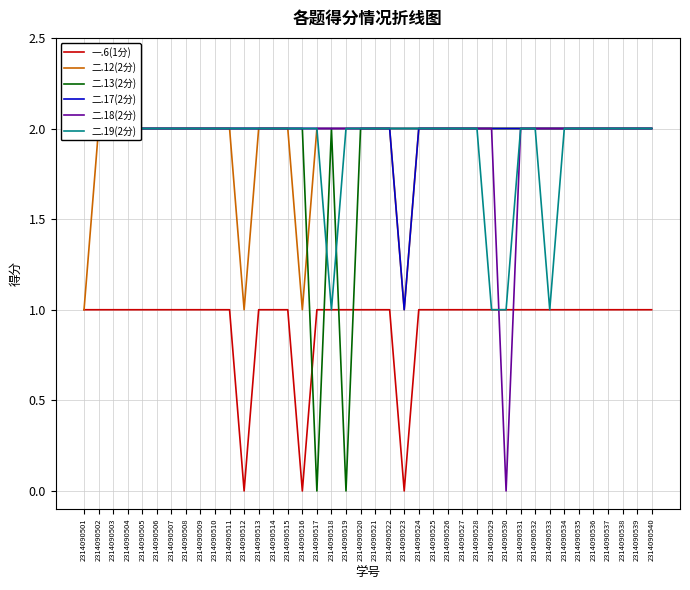

Reading left to right, transcribe all the data shown in this chart.

一.6(1分): 2314090501=1	2314090502=1	2314090503=1	2314090504=1	2314090505=1	2314090506=1	2314090507=1	2314090508=1	2314090509=1	2314090510=1	2314090511=1	2314090512=0	2314090513=1	2314090514=1	2314090515=1	2314090516=0	2314090517=1	2314090518=1	2314090519=1	2314090520=1	2314090521=1	2314090522=1	2314090523=0	2314090524=1	2314090525=1	2314090526=1	2314090527=1	2314090528=1	2314090529=1	2314090530=1	2314090531=1	2314090532=1	2314090533=1	2314090534=1	2314090535=1	2314090536=1	2314090537=1	2314090538=1	2314090539=1	2314090540=1
二.12(2分): 2314090501=1	2314090502=2	2314090503=2	2314090504=2	2314090505=2	2314090506=2	2314090507=2	2314090508=2	2314090509=2	2314090510=2	2314090511=2	2314090512=1	2314090513=2	2314090514=2	2314090515=2	2314090516=1	2314090517=2	2314090518=2	2314090519=2	2314090520=2	2314090521=2	2314090522=2	2314090523=1	2314090524=2	2314090525=2	2314090526=2	2314090527=2	2314090528=2	2314090529=2	2314090530=2	2314090531=2	2314090532=2	2314090533=2	2314090534=2	2314090535=2	2314090536=2	2314090537=2	2314090538=2	2314090539=2	2314090540=2
二.13(2分): 2314090501=2	2314090502=2	2314090503=2	2314090504=2	2314090505=2	2314090506=2	2314090507=2	2314090508=2	2314090509=2	2314090510=2	2314090511=2	2314090512=2	2314090513=2	2314090514=2	2314090515=2	2314090516=2	2314090517=0	2314090518=2	2314090519=0	2314090520=2	2314090521=2	2314090522=2	2314090523=2	2314090524=2	2314090525=2	2314090526=2	2314090527=2	2314090528=2	2314090529=2	2314090530=2	2314090531=2	2314090532=2	2314090533=2	2314090534=2	2314090535=2	2314090536=2	2314090537=2	2314090538=2	2314090539=2	2314090540=2
二.17(2分): 2314090501=2	2314090502=2	2314090503=2	2314090504=2	2314090505=2	2314090506=2	2314090507=2	2314090508=2	2314090509=2	2314090510=2	2314090511=2	2314090512=2	2314090513=2	2314090514=2	2314090515=2	2314090516=2	2314090517=2	2314090518=2	2314090519=2	2314090520=2	2314090521=2	2314090522=2	2314090523=1	2314090524=2	2314090525=2	2314090526=2	2314090527=2	2314090528=2	2314090529=2	2314090530=2	2314090531=2	2314090532=2	2314090533=2	2314090534=2	2314090535=2	2314090536=2	2314090537=2	2314090538=2	2314090539=2	2314090540=2
二.18(2分): 2314090501=2	2314090502=2	2314090503=2	2314090504=2	2314090505=2	2314090506=2	2314090507=2	2314090508=2	2314090509=2	2314090510=2	2314090511=2	2314090512=2	2314090513=2	2314090514=2	2314090515=2	2314090516=2	2314090517=2	2314090518=2	2314090519=2	2314090520=2	2314090521=2	2314090522=2	2314090523=2	2314090524=2	2314090525=2	2314090526=2	2314090527=2	2314090528=2	2314090529=2	2314090530=0	2314090531=2	2314090532=2	2314090533=2	2314090534=2	2314090535=2	2314090536=2	2314090537=2	2314090538=2	2314090539=2	2314090540=2
二.19(2分): 2314090501=2	2314090502=2	2314090503=2	2314090504=2	2314090505=2	2314090506=2	2314090507=2	2314090508=2	2314090509=2	2314090510=2	2314090511=2	2314090512=2	2314090513=2	2314090514=2	2314090515=2	2314090516=2	2314090517=2	2314090518=1	2314090519=2	2314090520=2	2314090521=2	2314090522=2	2314090523=2	2314090524=2	2314090525=2	2314090526=2	2314090527=2	2314090528=2	2314090529=1	2314090530=1	2314090531=2	2314090532=2	2314090533=1	2314090534=2	2314090535=2	2314090536=2	2314090537=2	2314090538=2	2314090539=2	2314090540=2